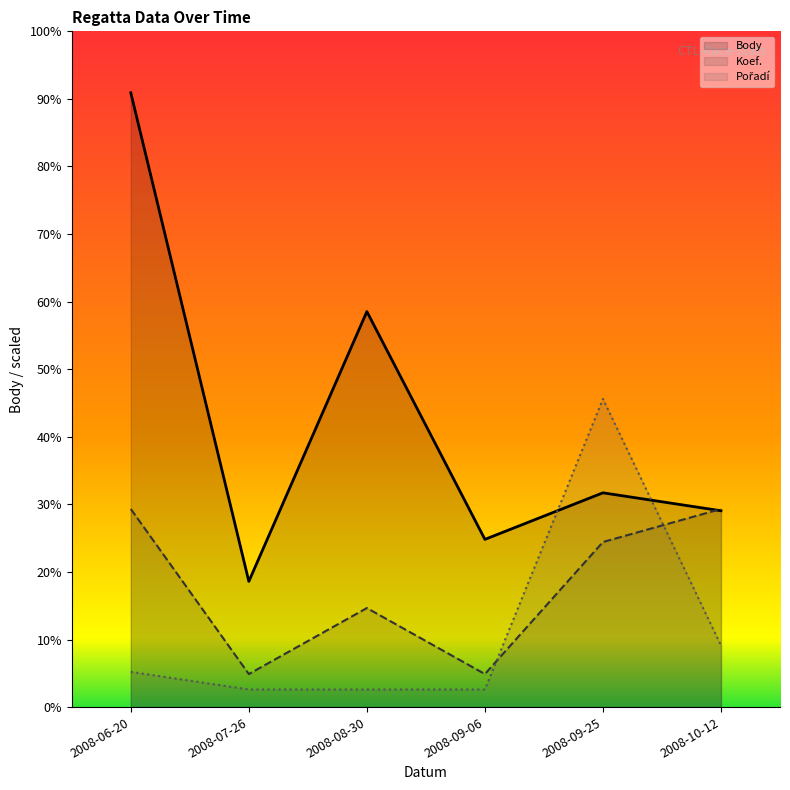

At which category does Koef. reach its first local valley?

2008-07-26